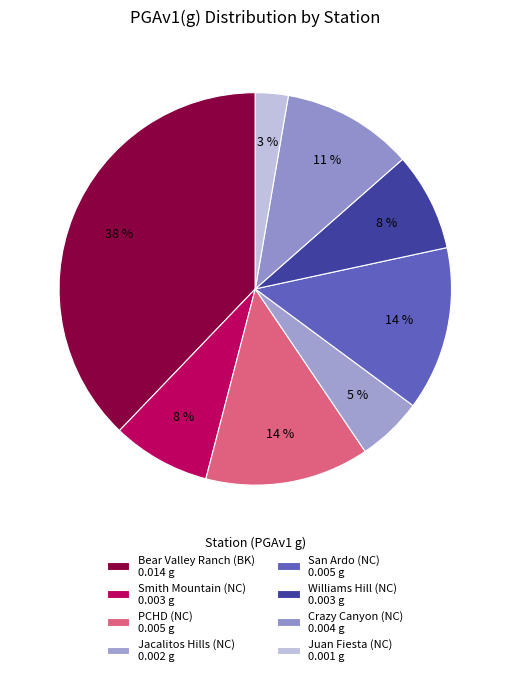

Does any single category account for the majority?

No